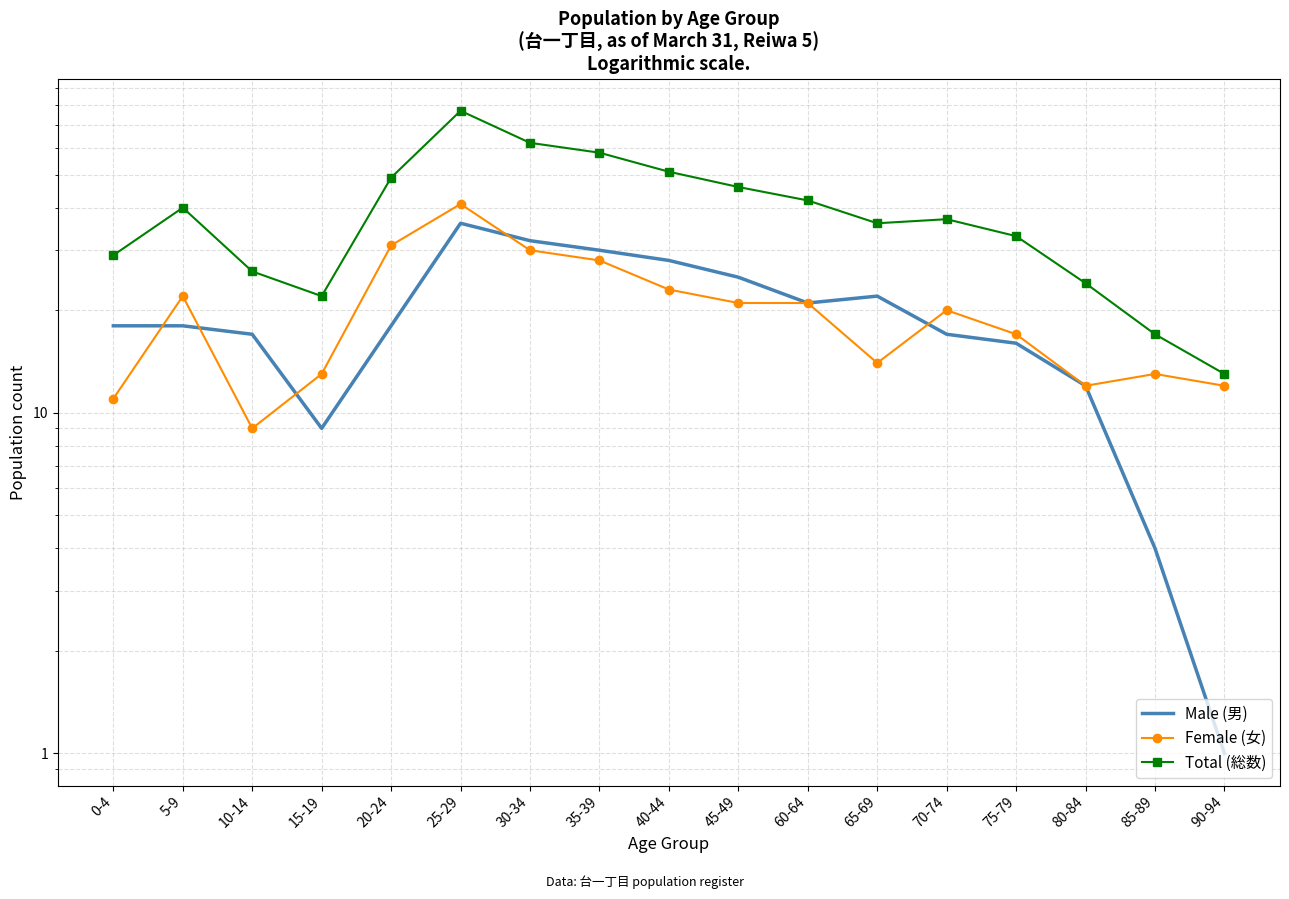

Between 0-4 and 15-19, which series saw the biggest shift?

Male (男)